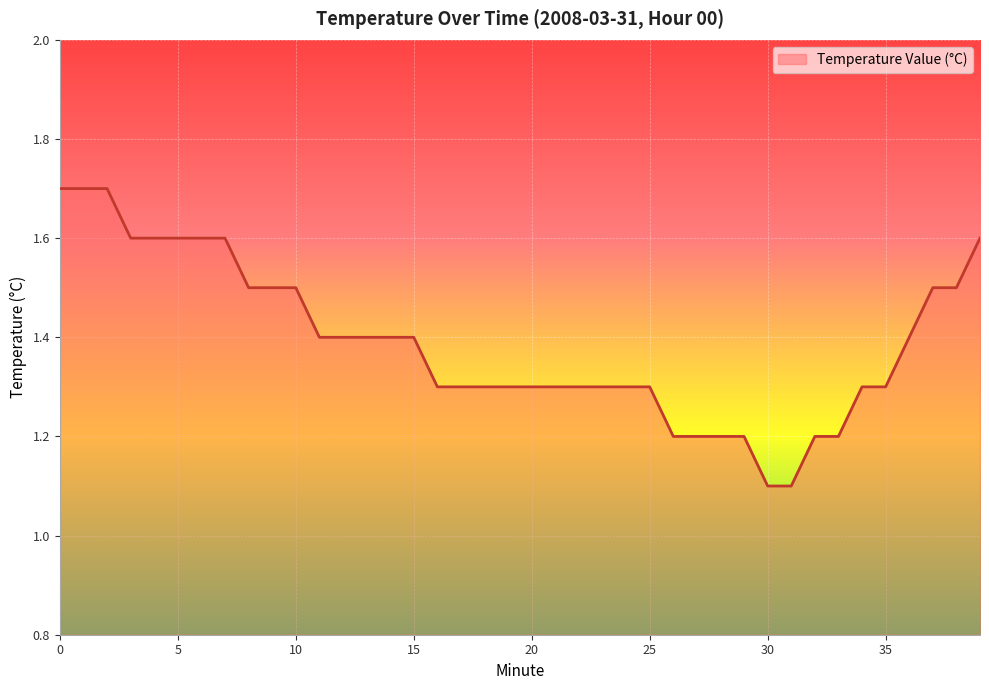

Reading left to right, what are all the values shown in this chart?

1.7	1.7	1.7	1.6	1.6	1.6	1.6	1.6	1.5	1.5	1.5	1.4	1.4	1.4	1.4	1.4	1.3	1.3	1.3	1.3	1.3	1.3	1.3	1.3	1.3	1.3	1.2	1.2	1.2	1.2	1.1	1.1	1.2	1.2	1.3	1.3	1.4	1.5	1.5	1.6